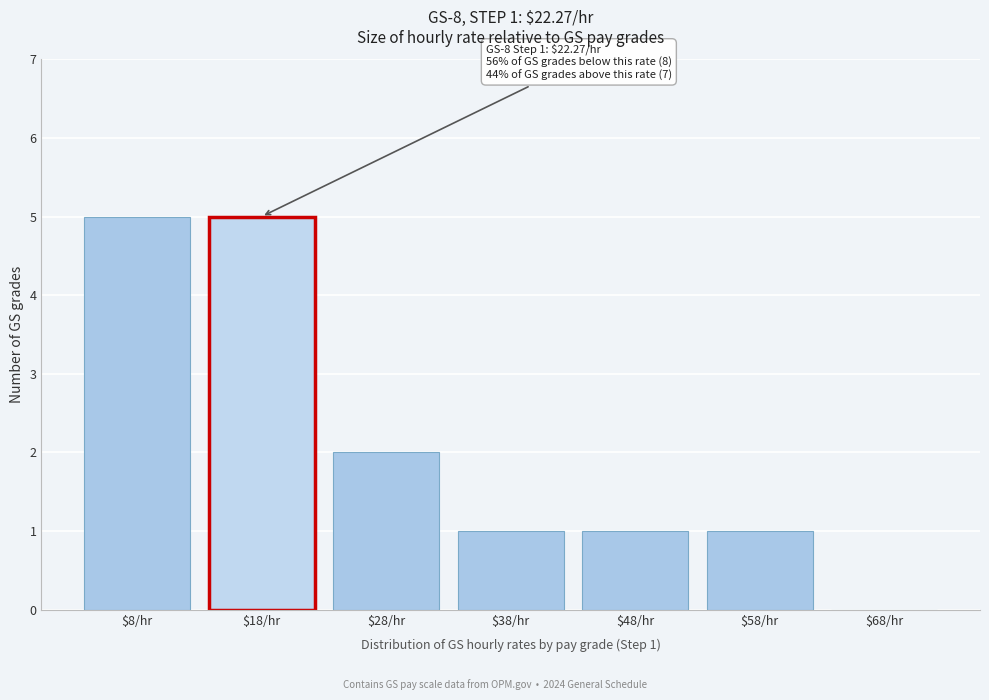

What is the maximum value shown in the chart?

5